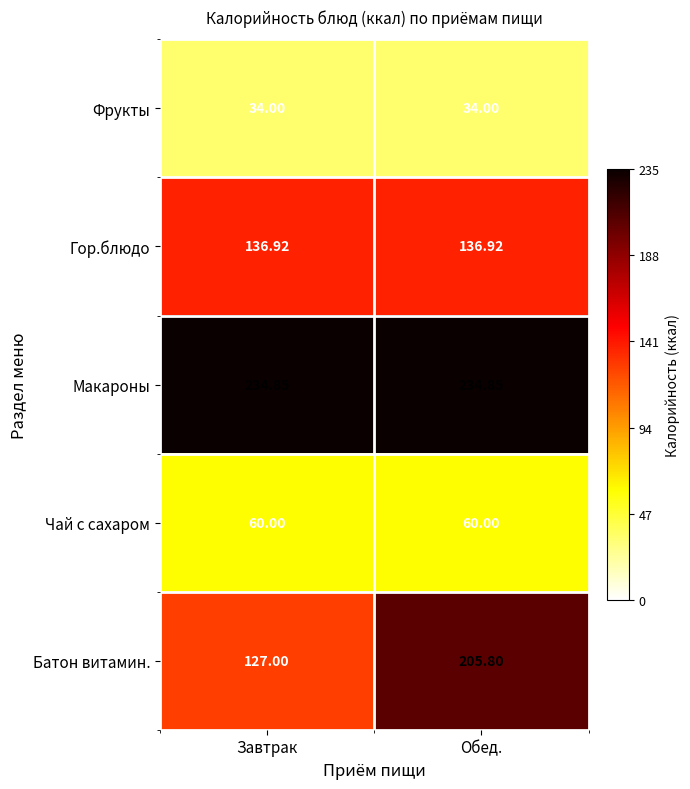

Between Завтрак and Обед., which series saw the biggest shift?

Батон витамин.